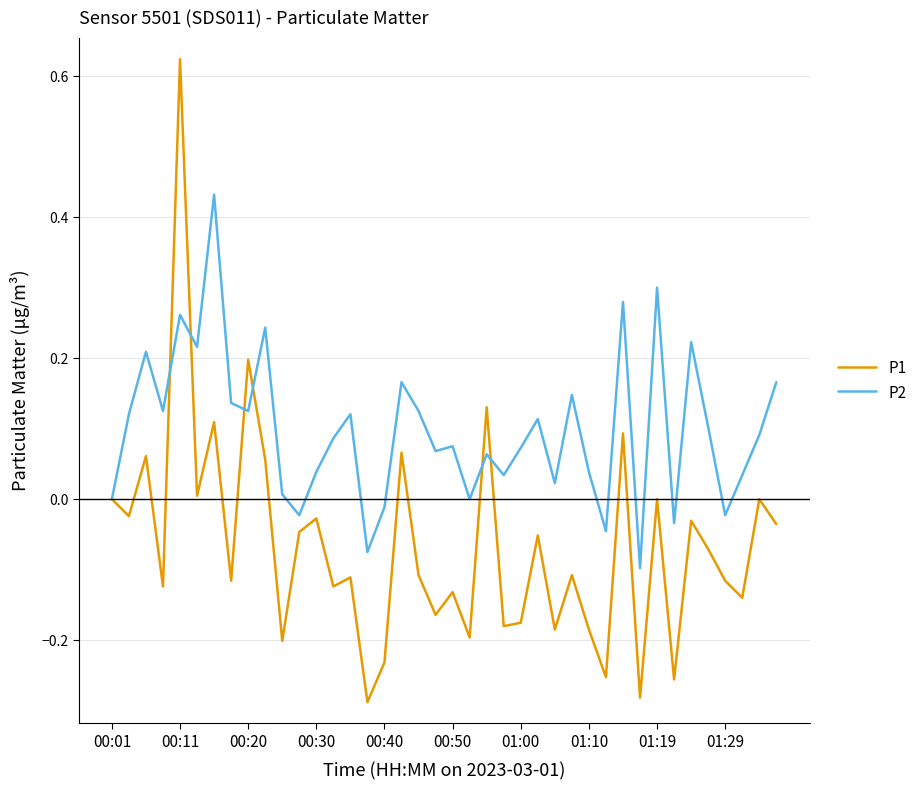

Rank the series by their maximum value, from highest to lowest.

P1, P2